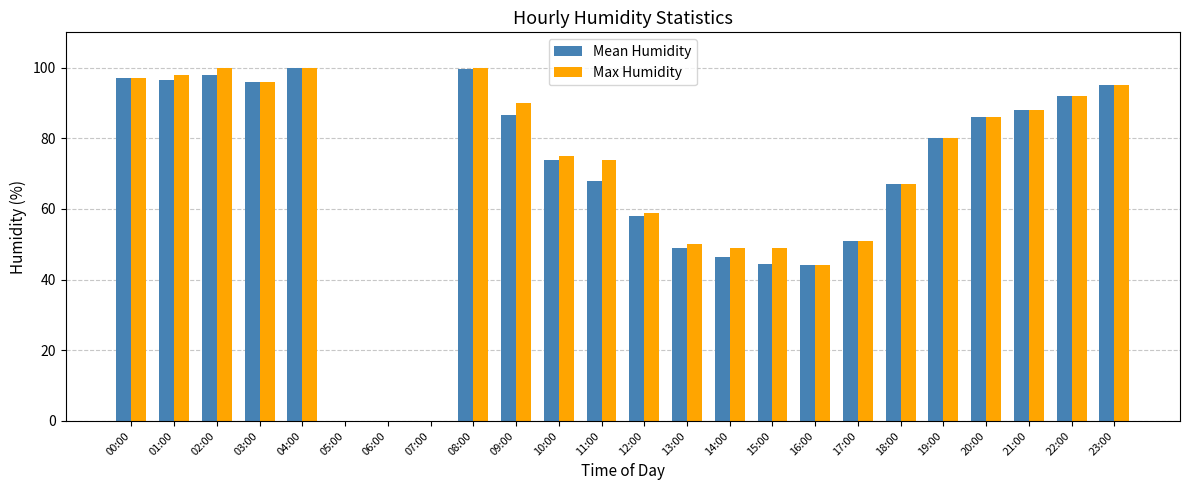

The value of Mean Humidity at 12:00 is 58.0. True or false?

True